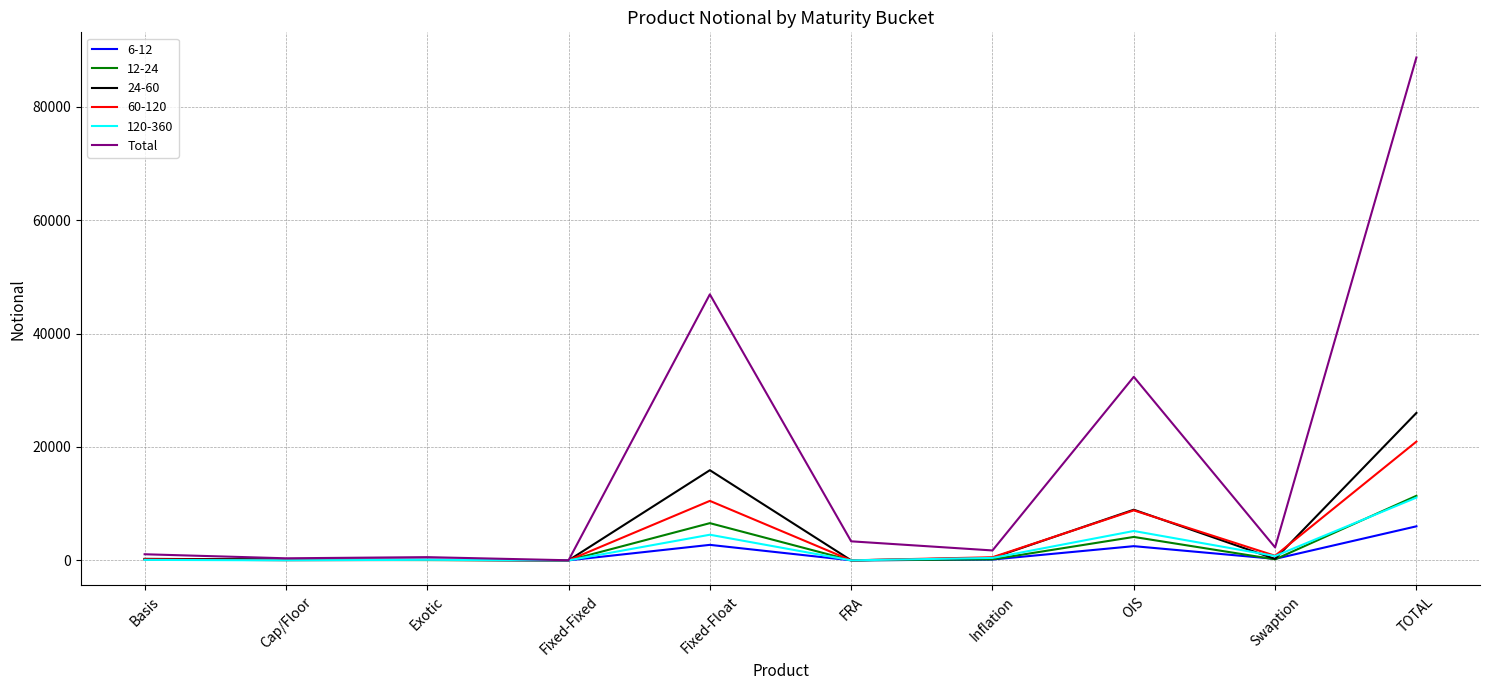

Is it true that 12-24 equals 18885 at TOTAL?

False